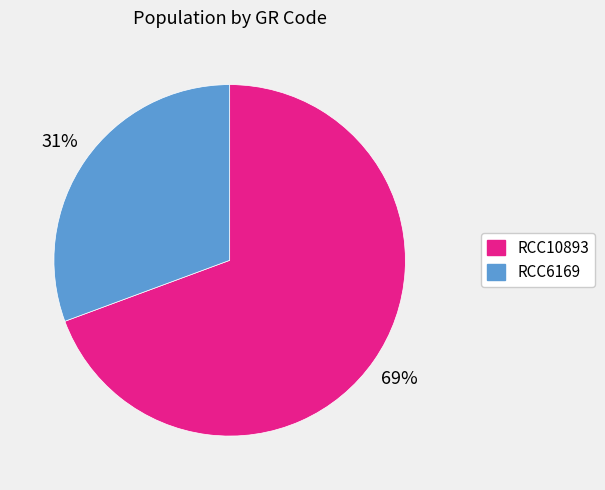

To the nearest percent, what is the combined percentage of RCC10893 and RCC6169?

100%